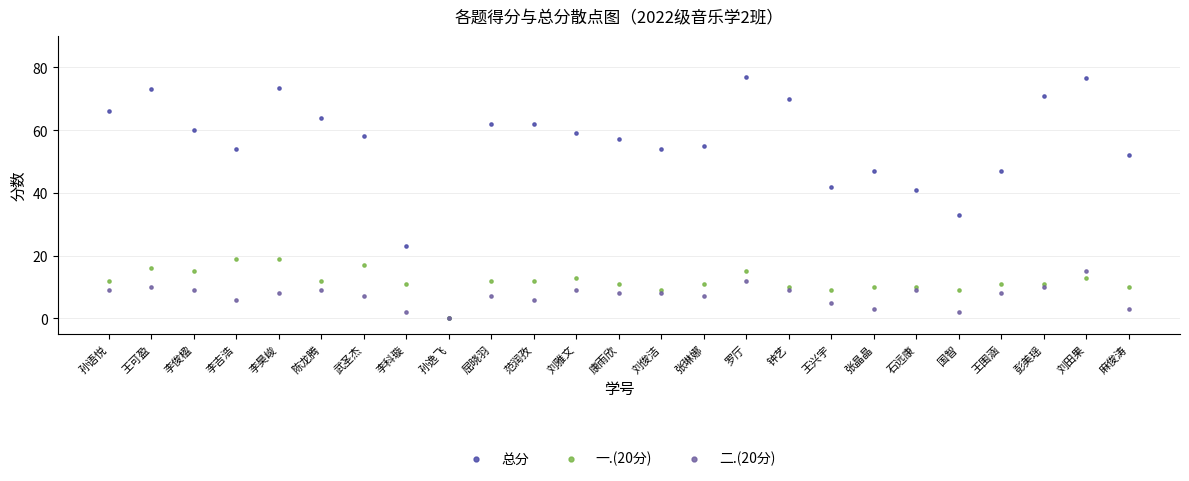

In the 总分 series, what Y value is closest to 38?

41.0